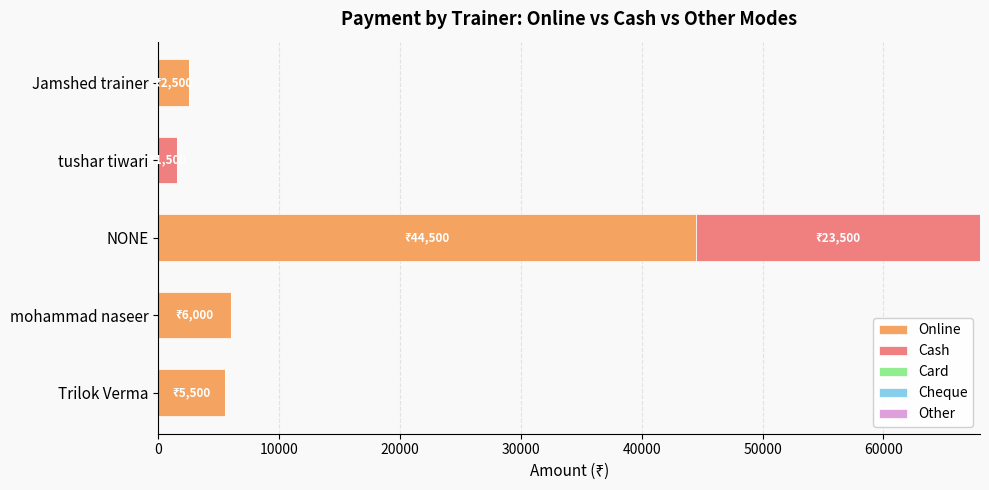

What is the sum of the Online values at Trilok Verma and NONE?

50000